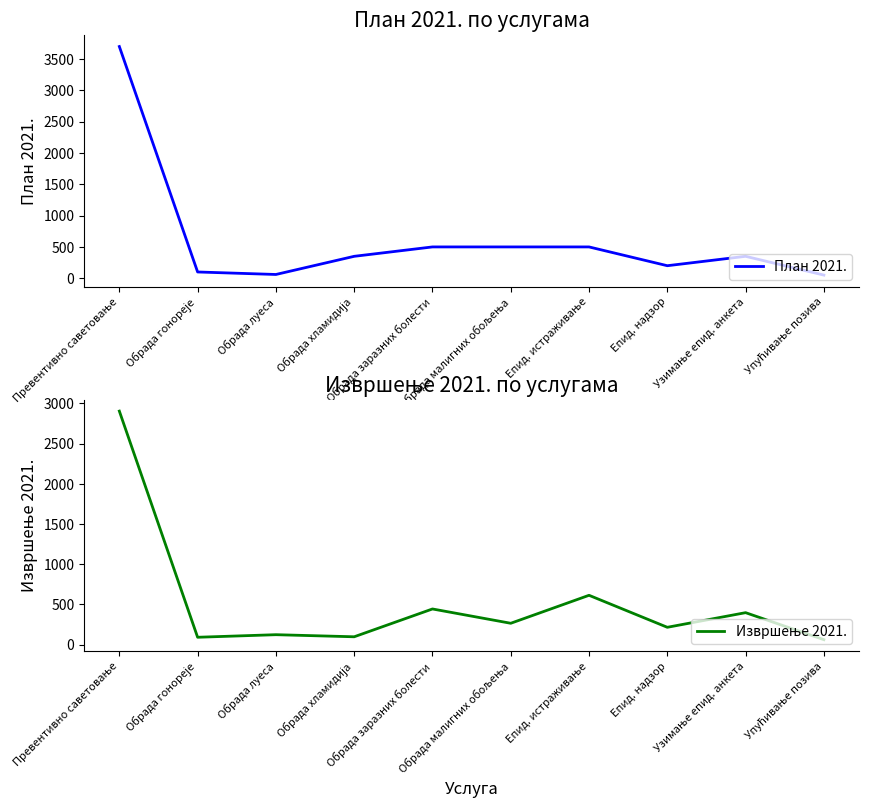

Where is Извршење 2021. nearest to the value 1483?

Епид. истраживање